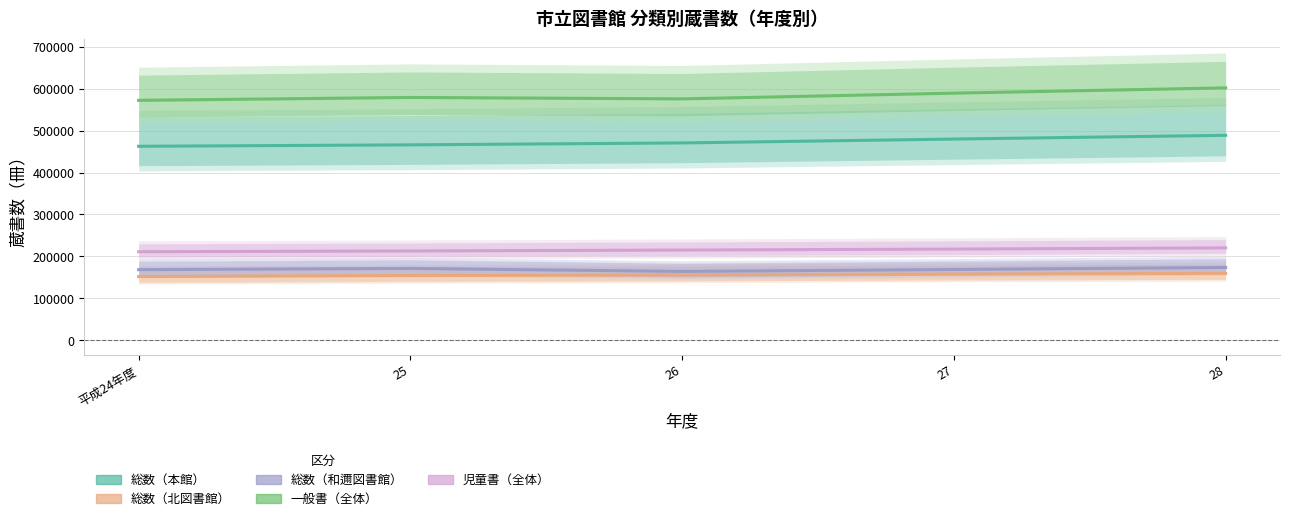

Where is the first local maximum for 総数（和邇図書館）?

25